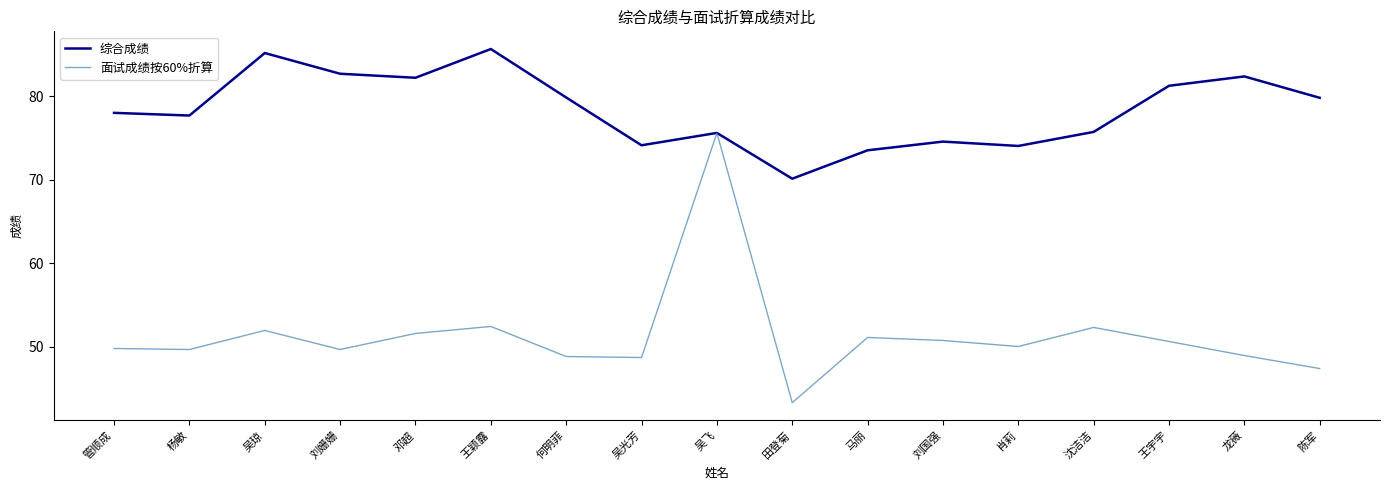

Where is 综合成绩 nearest to the value 77?

杨敏